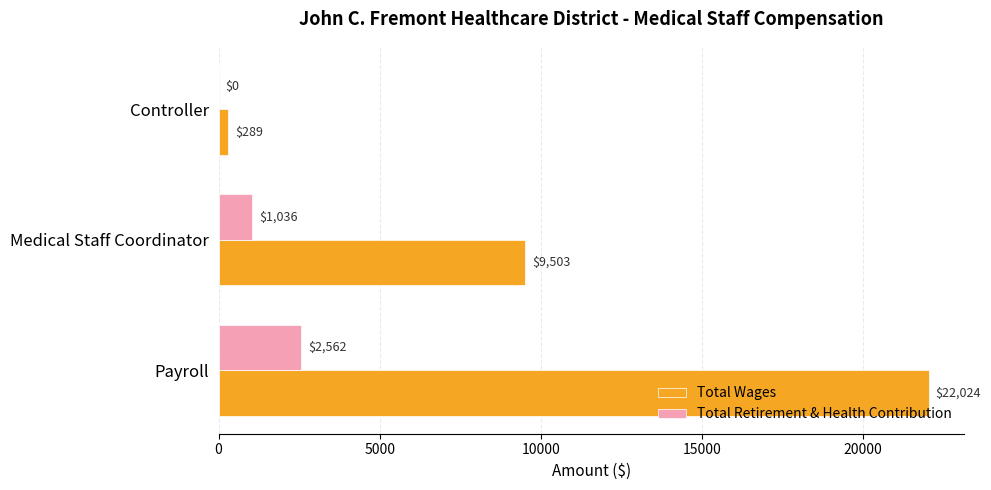

What is the sum of the Total Retirement & Health Contribution values at Controller and Payroll?

2562